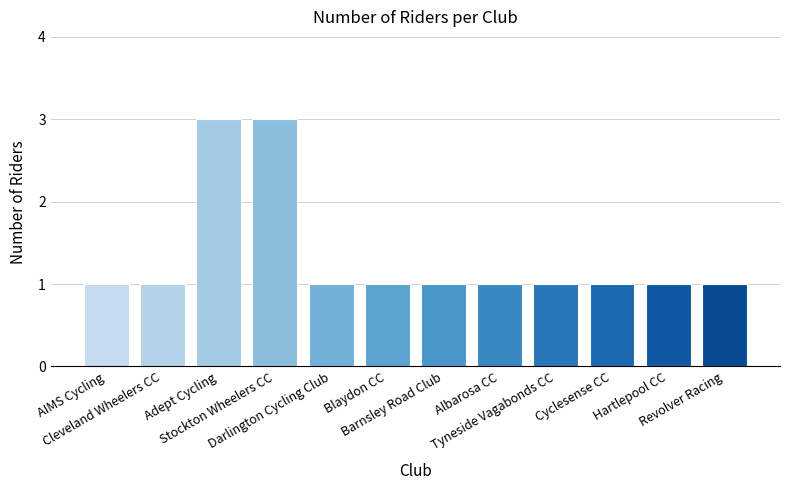

The value at Stockton Wheelers CC is 1. True or false?

False